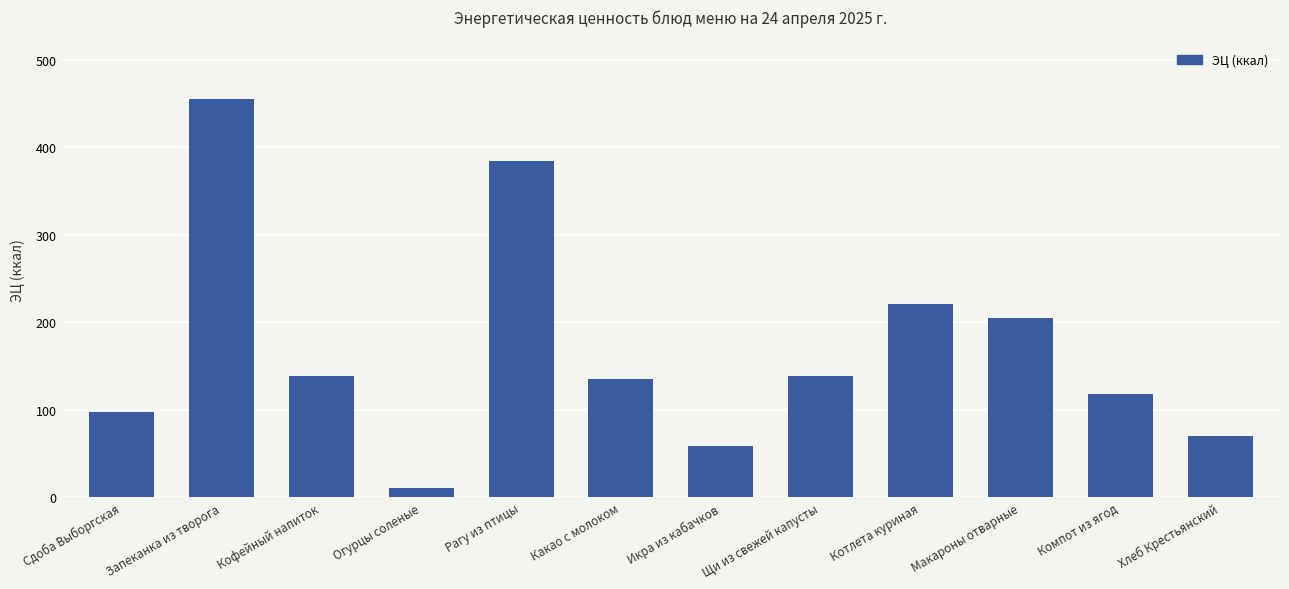

Which label corresponds to the largest value in the chart?

Запеканка из творога